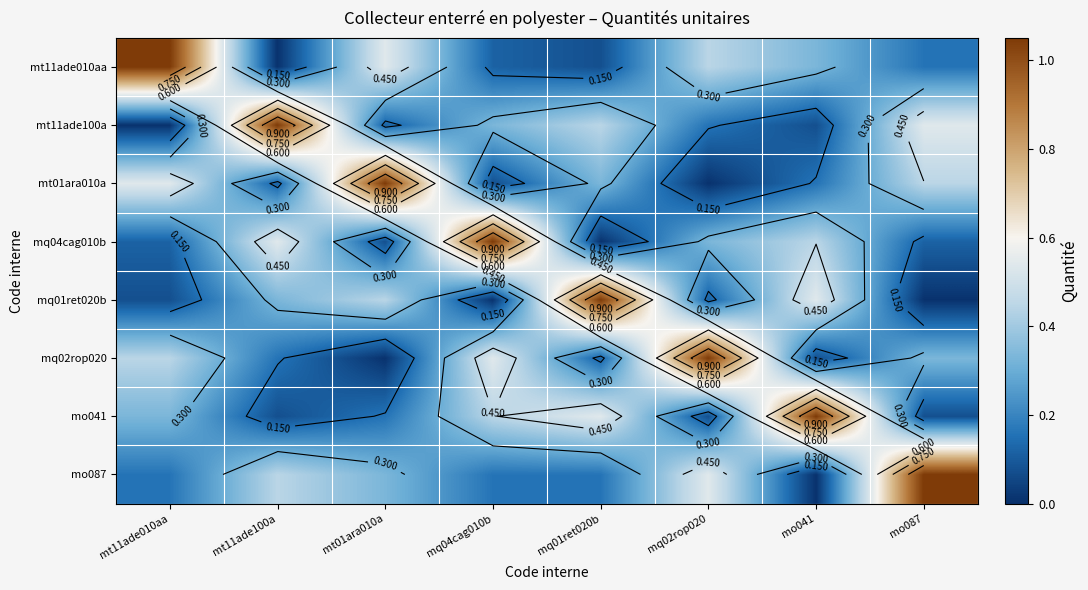

True or false: mo087 has a value of 0.1 at mq01ret020b.

False